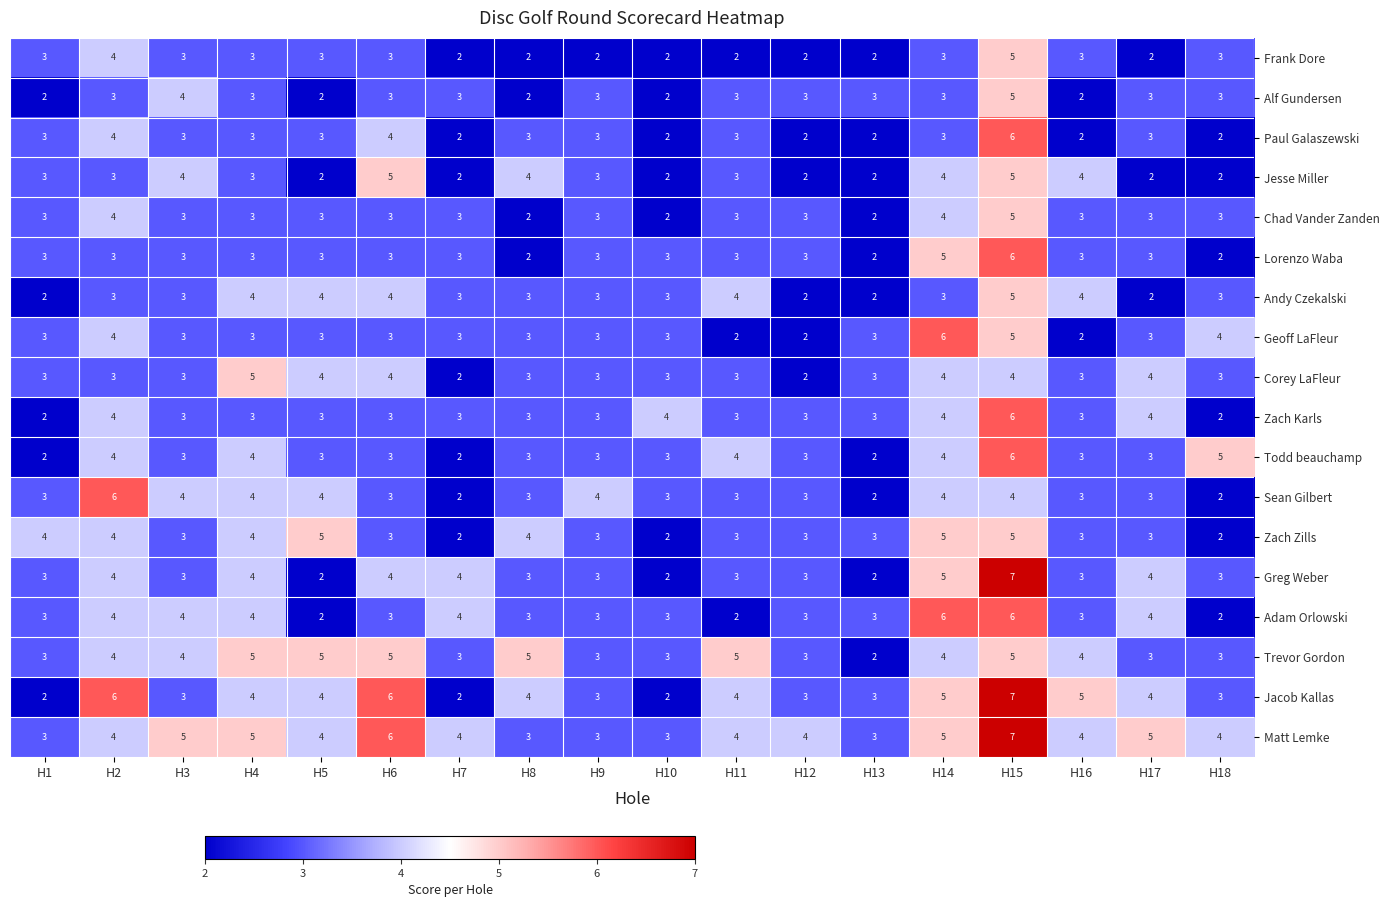

Is it true that Trevor Gordon equals 2 at H14?

False